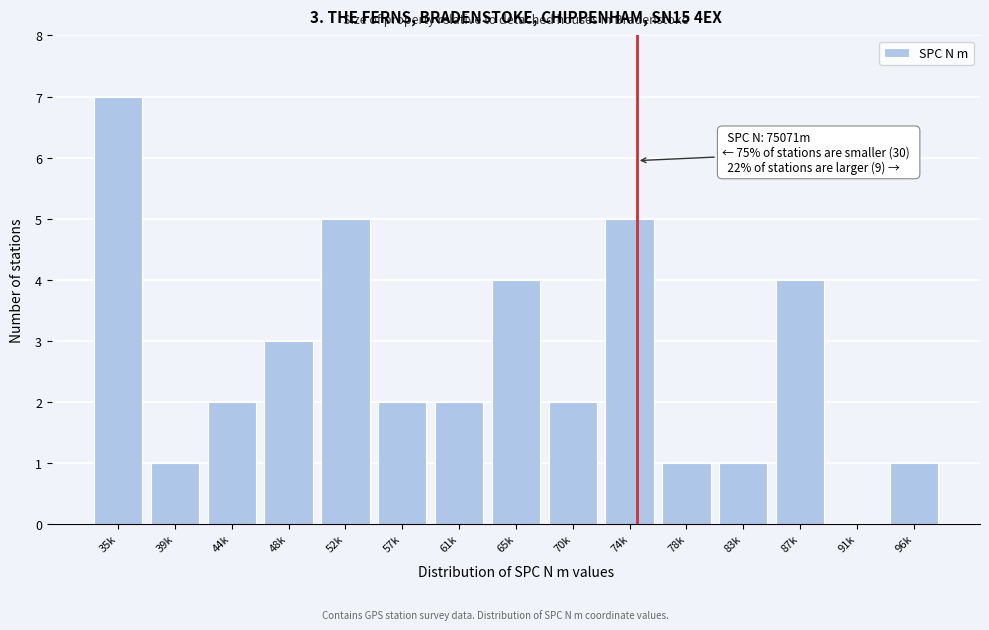

Reading left to right, extract all data points from this chart.

35k=7	39k=1	44k=2	48k=3	52k=5	57k=2	61k=2	65k=4	70k=2	74k=5	78k=1	83k=1	87k=4	91k=0	96k=1